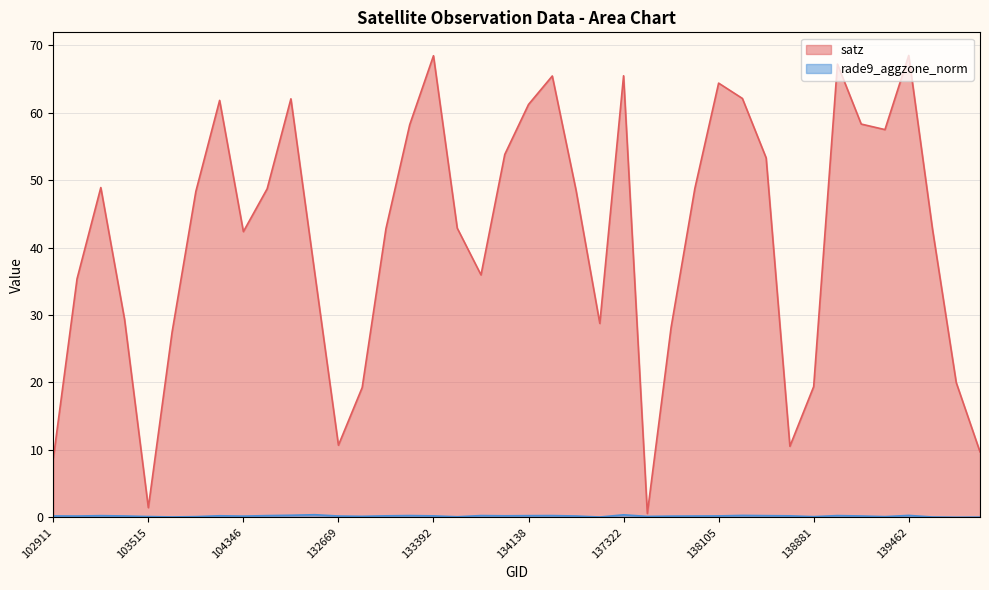

Is the value of satz at 133027 greater than the value of rade9_aggzone_norm at 132123?

Yes